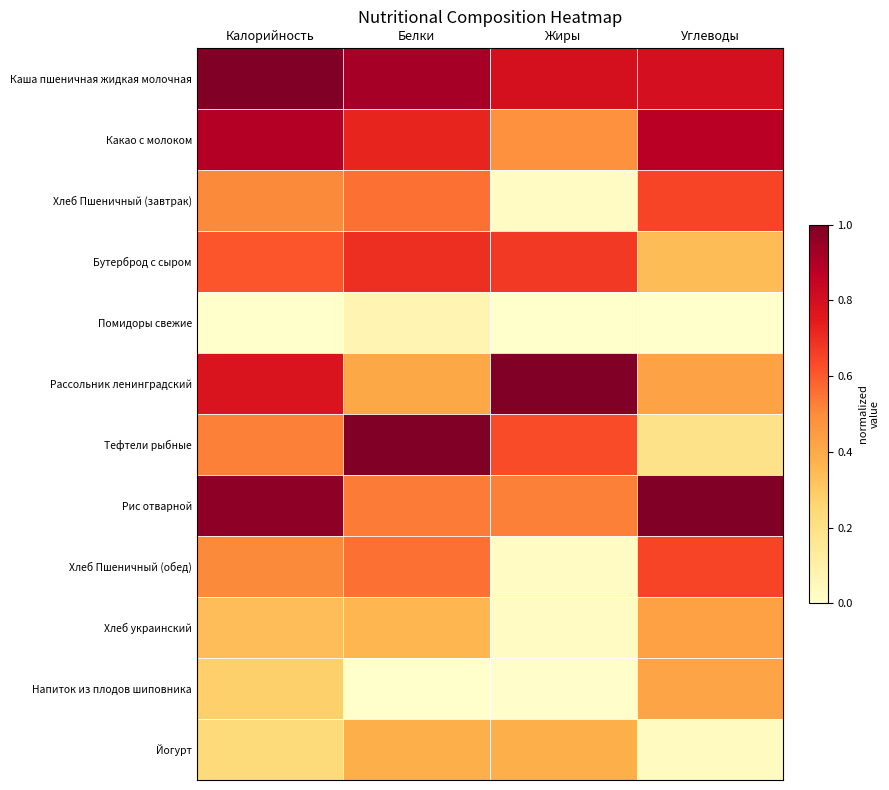

Count the number of categories in the chart.

4